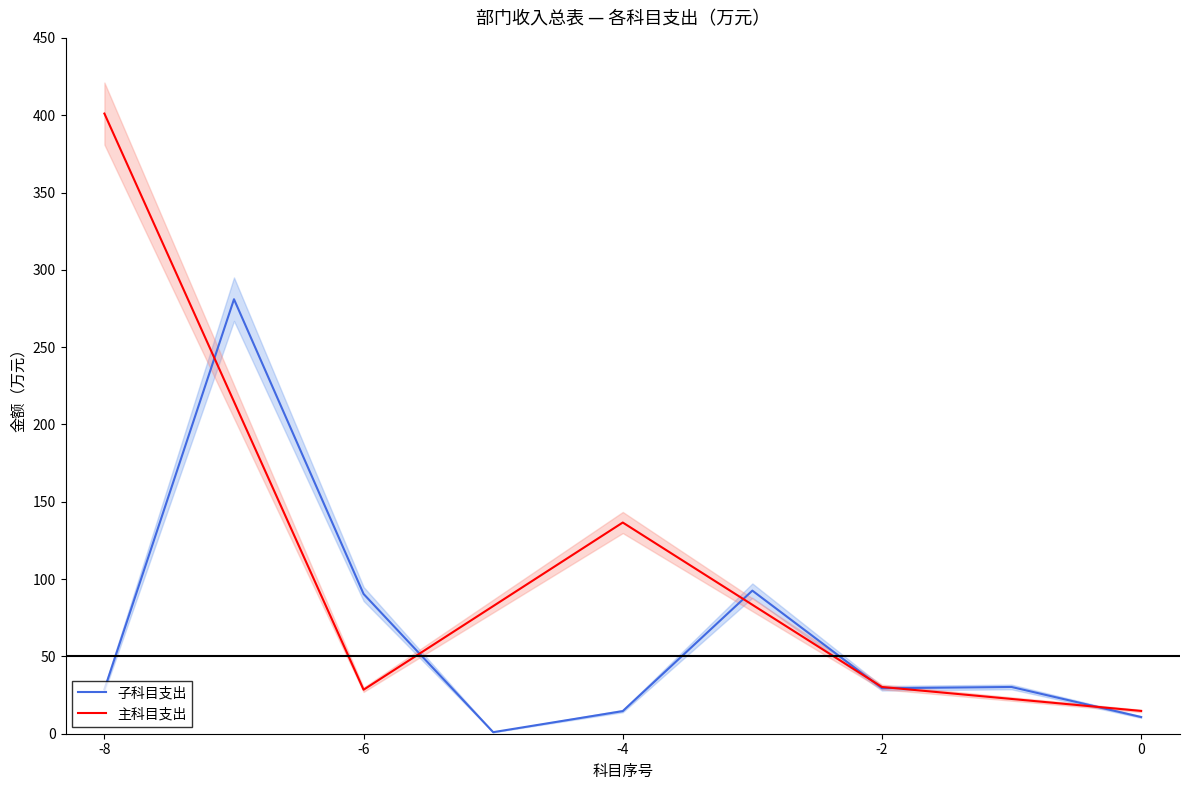

The value of 主科目支出 at -2 is 30.2. True or false?

True